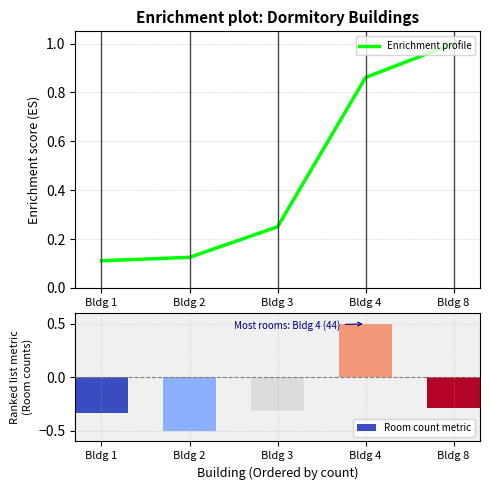

Are the bars horizontal?

No